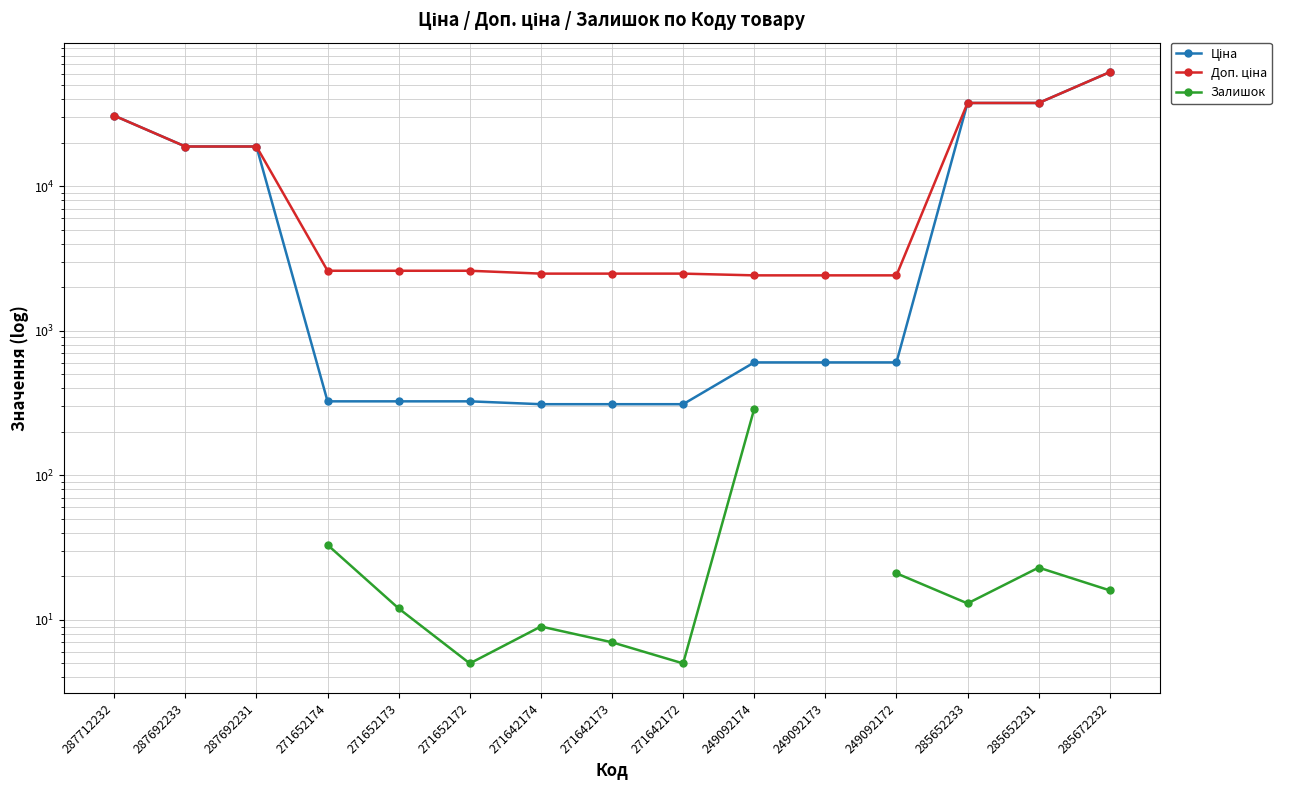

Rank the series at 271652173 from highest to lowest value.

Доп. ціна, Ціна, Залишок